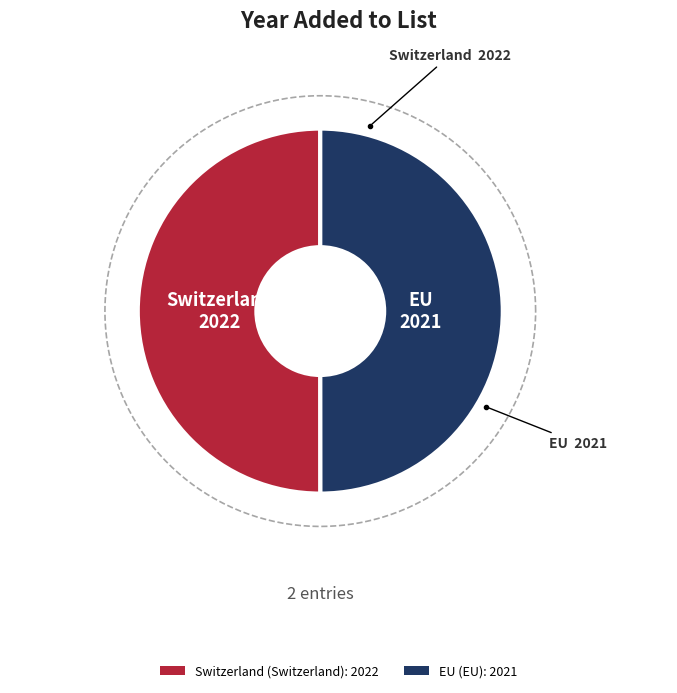

Rank the categories by value from highest to lowest.

Switzerland, EU